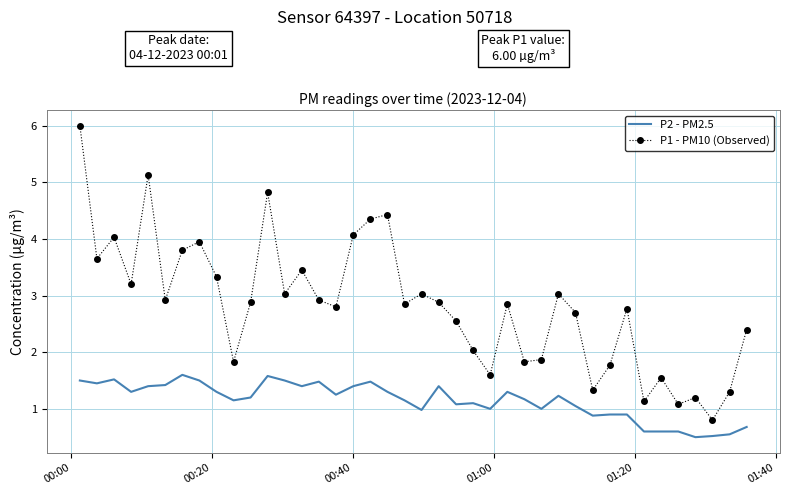

List the series in order of their overall mean, lowest first.

P2 - PM2.5, P1 - PM10 (Observed)